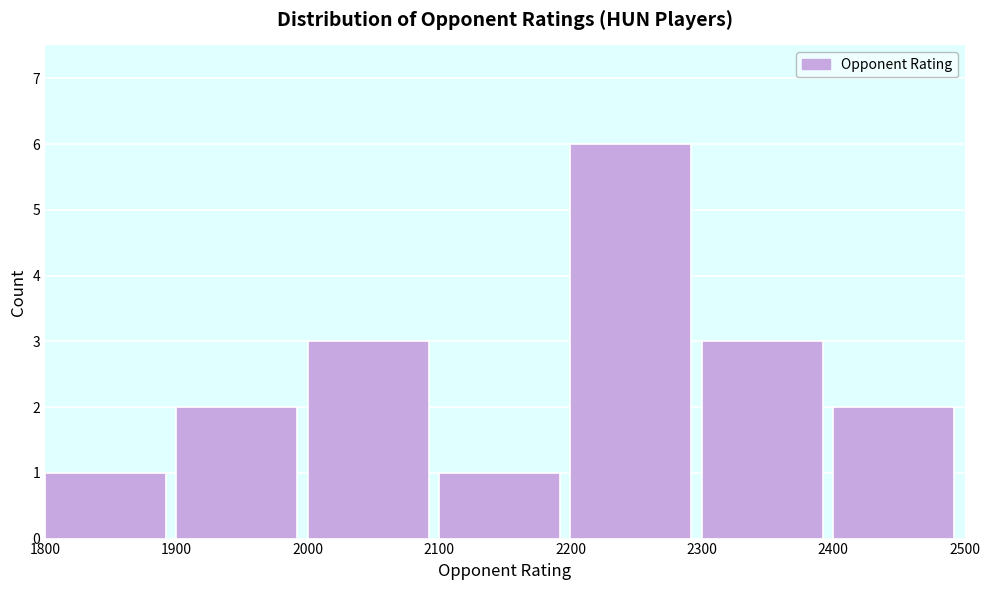

How tall is the bar that spans 2000 to 2100 on the x-axis? The values are not printed on the chart, so give them approximately, as read against the axis.

3